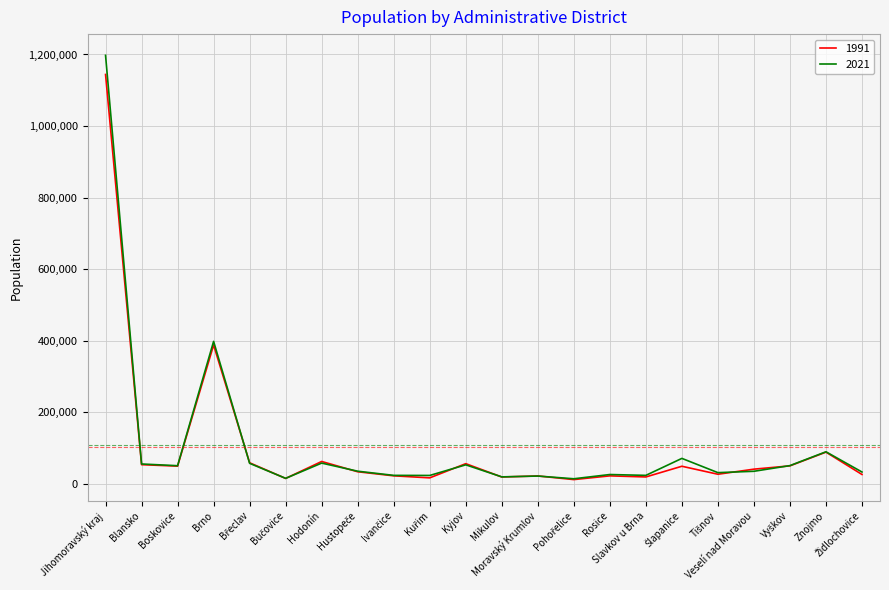

Which series has the largest range (max minus min)?

2021